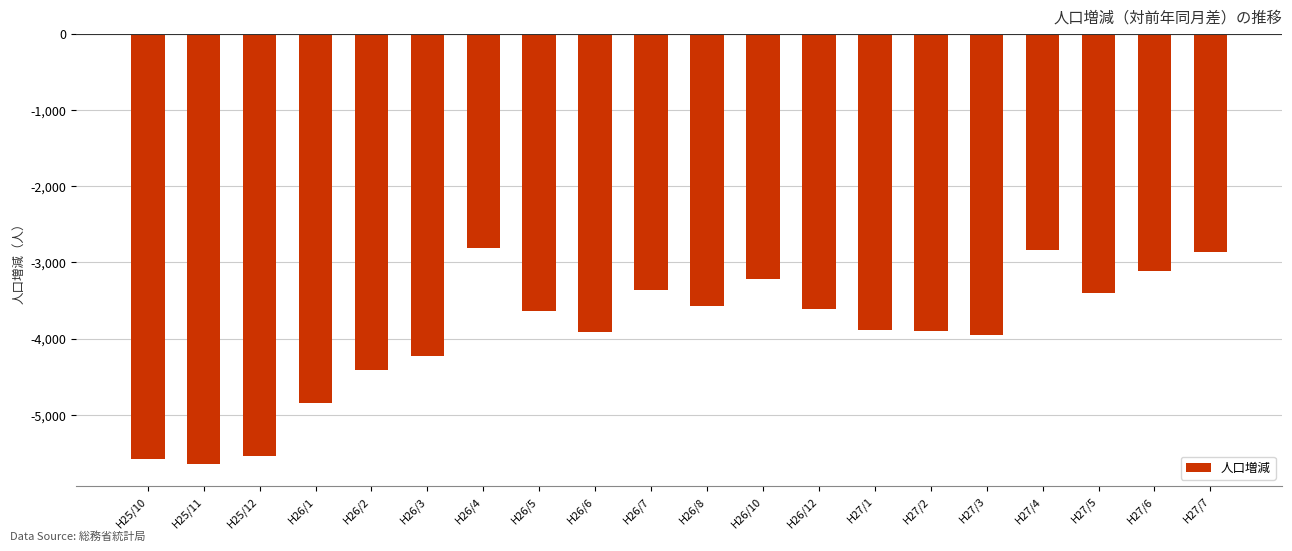

What position from the right is H25/10?

20